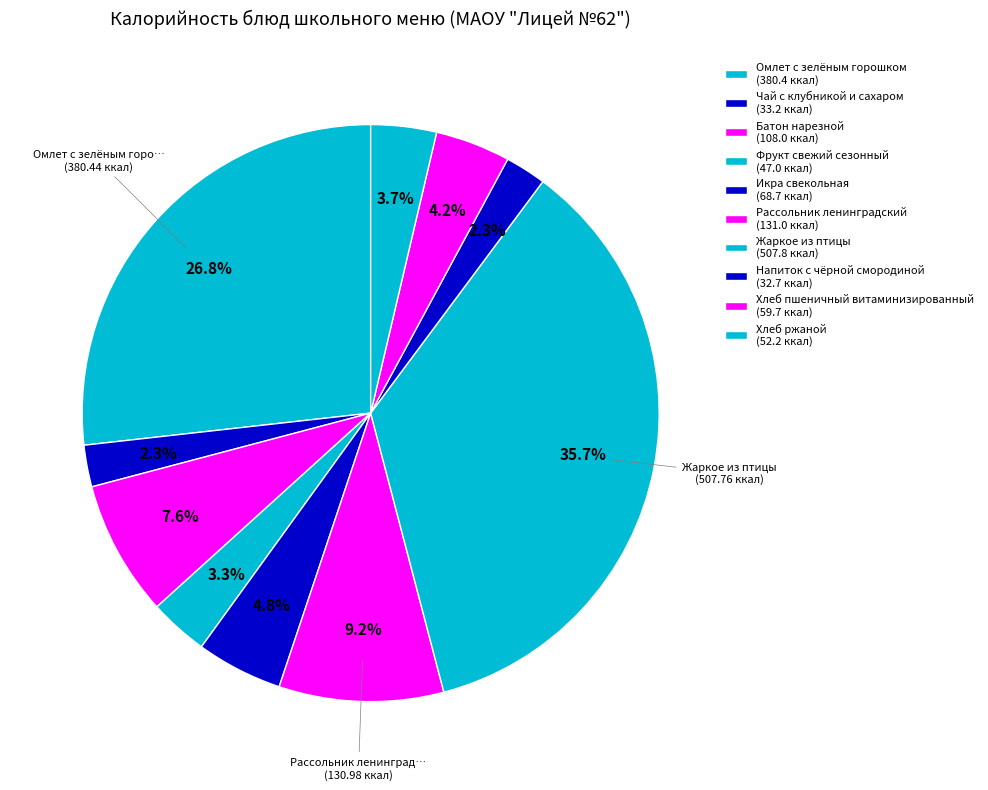

Count the number of slices in the pie.

10